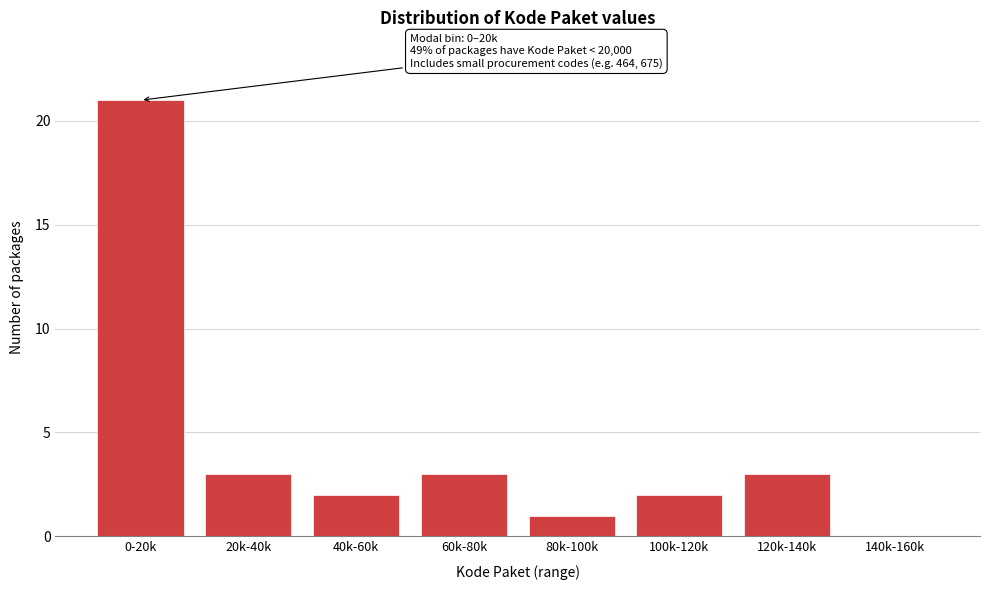

Reading left to right, what are all the values shown in this chart?

0-20k=21	20k-40k=3	40k-60k=2	60k-80k=3	80k-100k=1	100k-120k=2	120k-140k=3	140k-160k=0